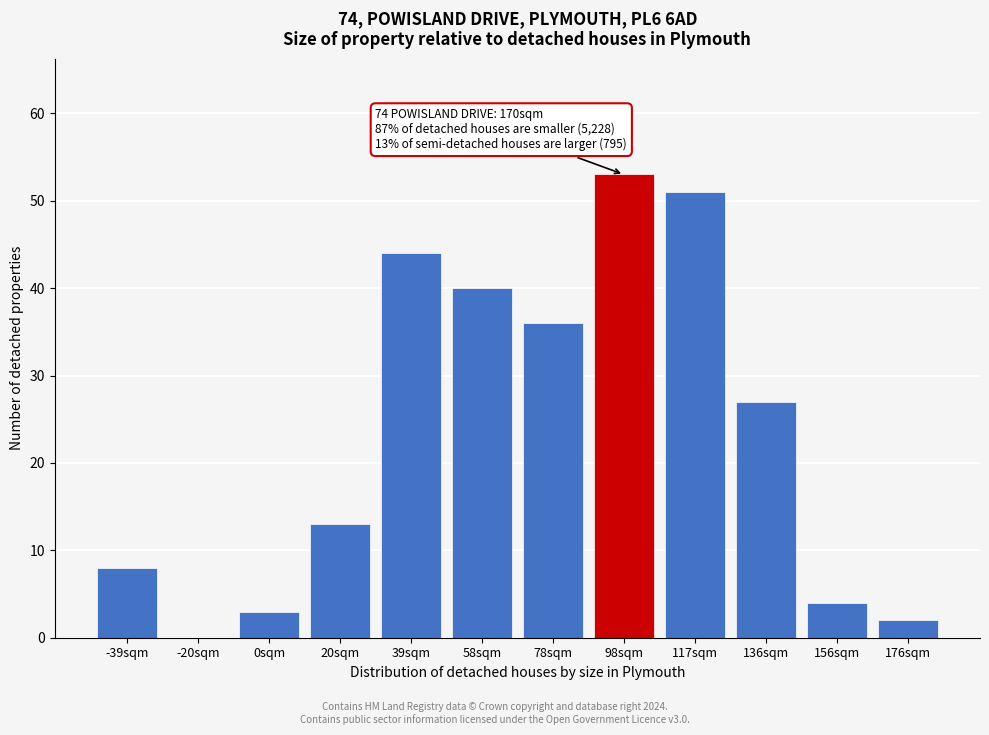

Reading right to left, extract all data points from this chart.

176sqm=2	156sqm=4	136sqm=27	117sqm=51	98sqm=53	78sqm=36	58sqm=40	39sqm=44	20sqm=13	0sqm=3	-20sqm=0	-39sqm=8